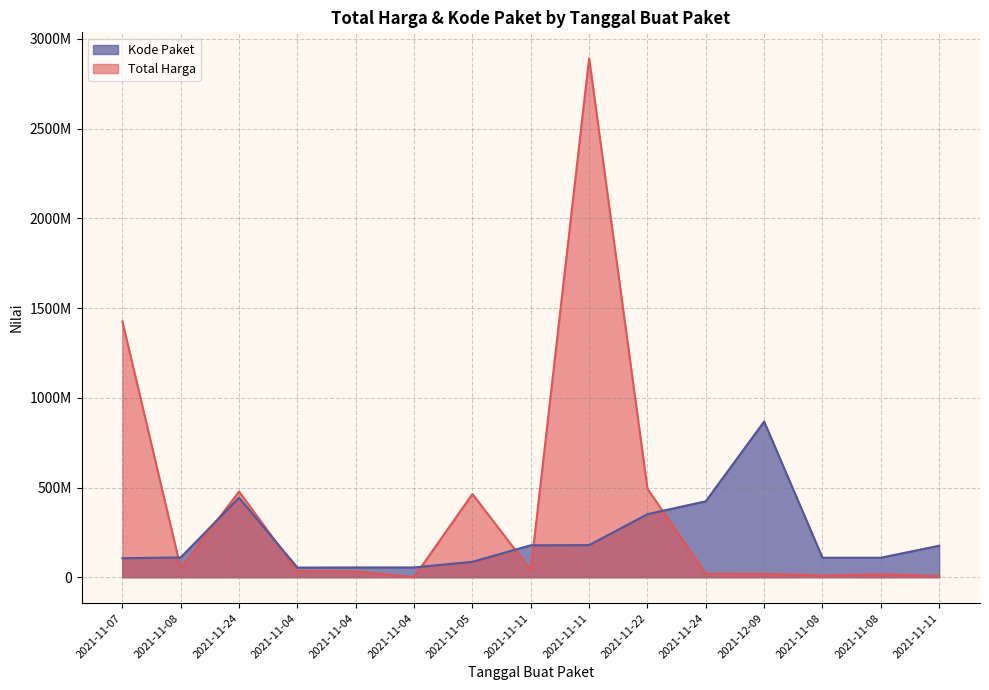

Is it true that Kode Paket equals 149538967.4 at 2021-11-08?

False